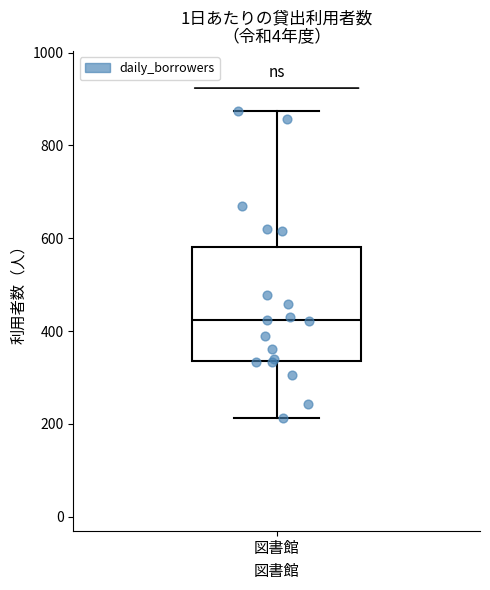

Where does the lower whisker of the box for 図書館 end on the y-axis? The values are not printed on the chart, so give them approximately, as read against the axis.

220